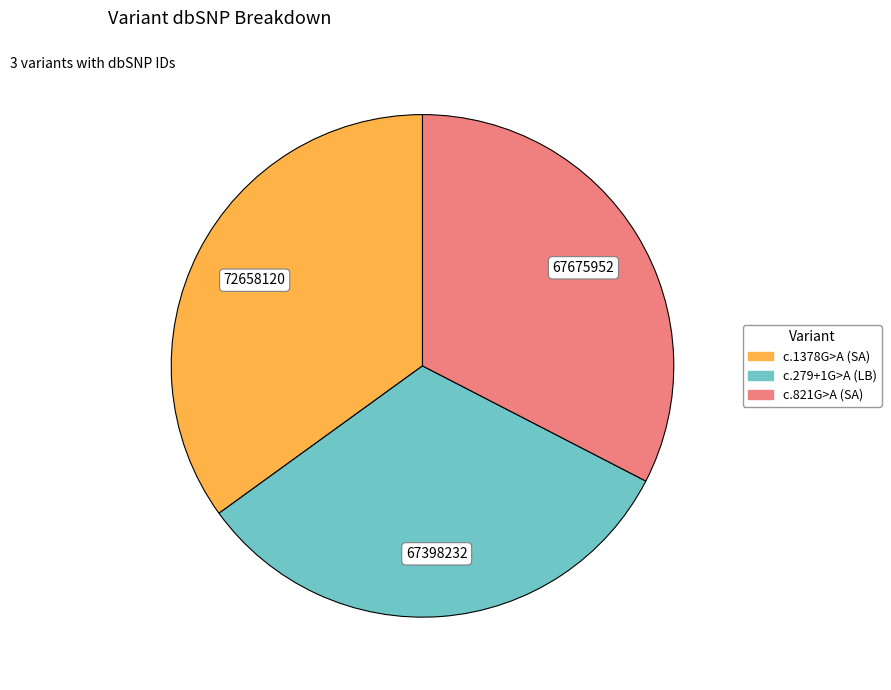

How many slices are in this pie chart?

3